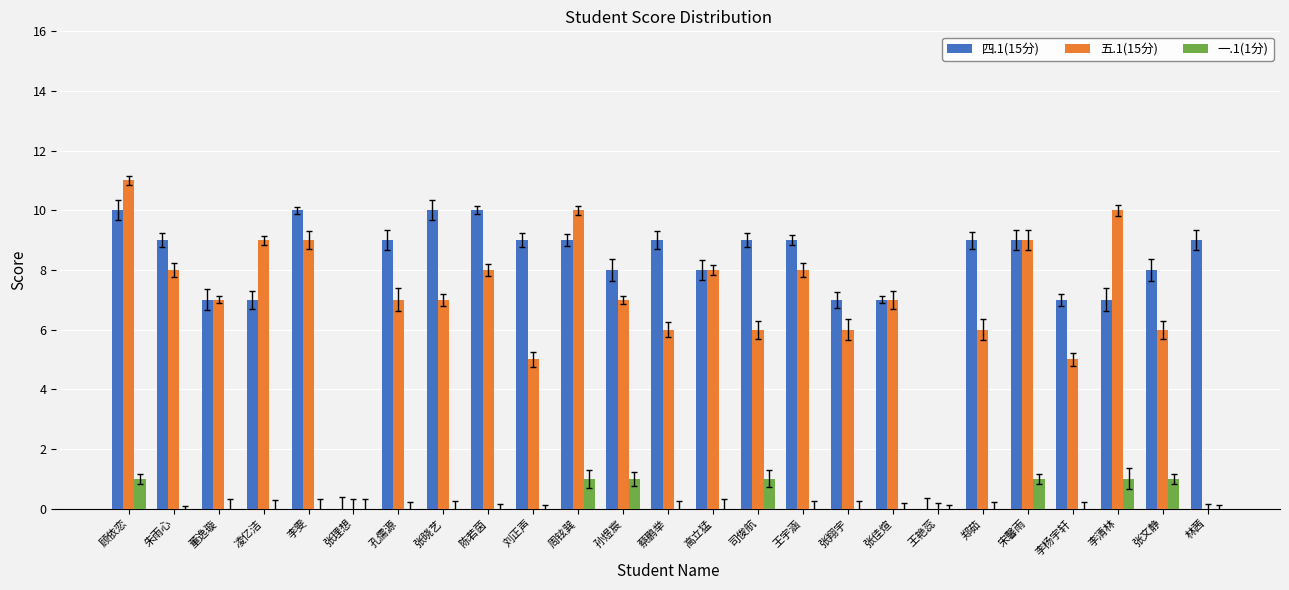

What is the spread (max minus min) of values at 刘正声?

9